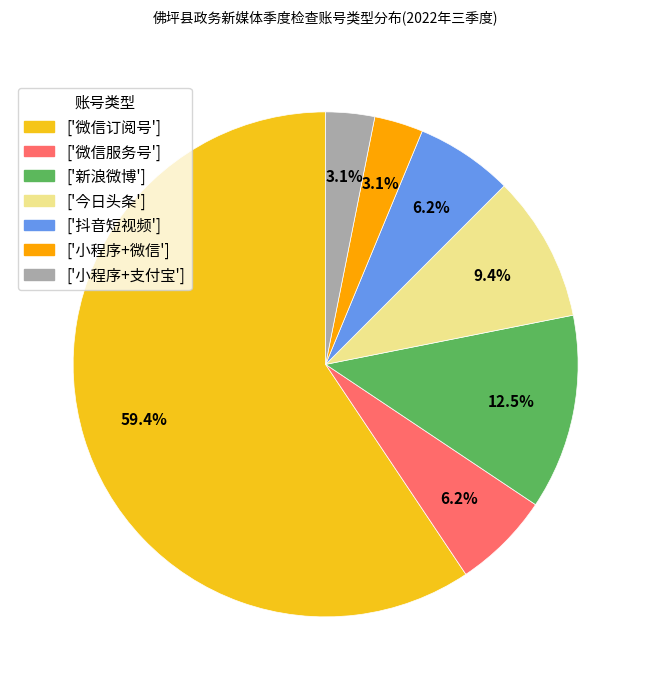

Combined, do ['新浪微博'] and ['微信服务号'] account for over 50%?

No